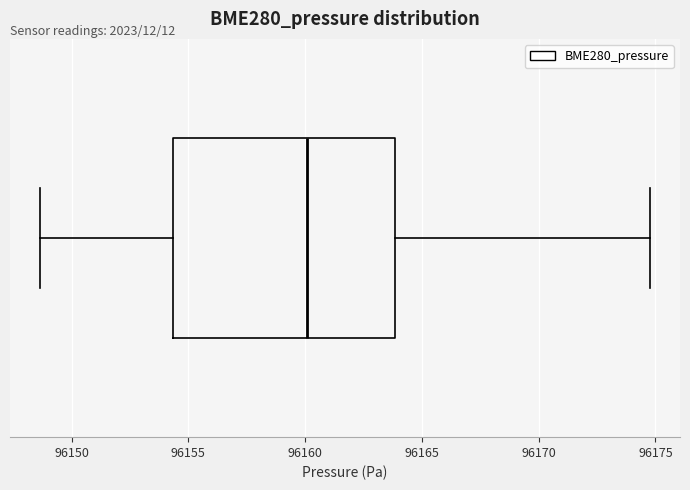

Where is the right edge of the box on the x-axis? The values are not printed on the chart, so give them approximately, as read against the axis.

96164.0